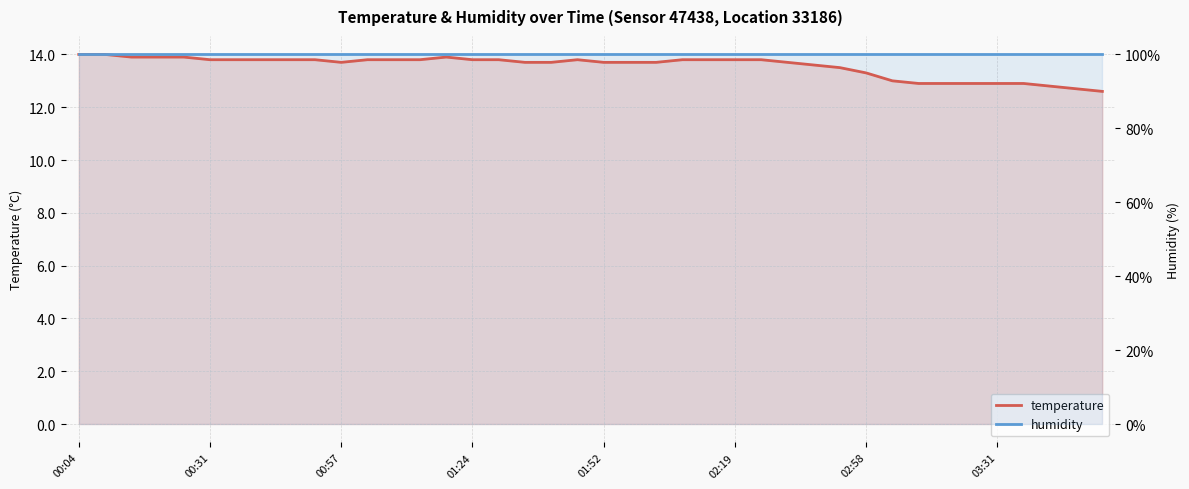

At how many categories does at least one series exceed 12?

40